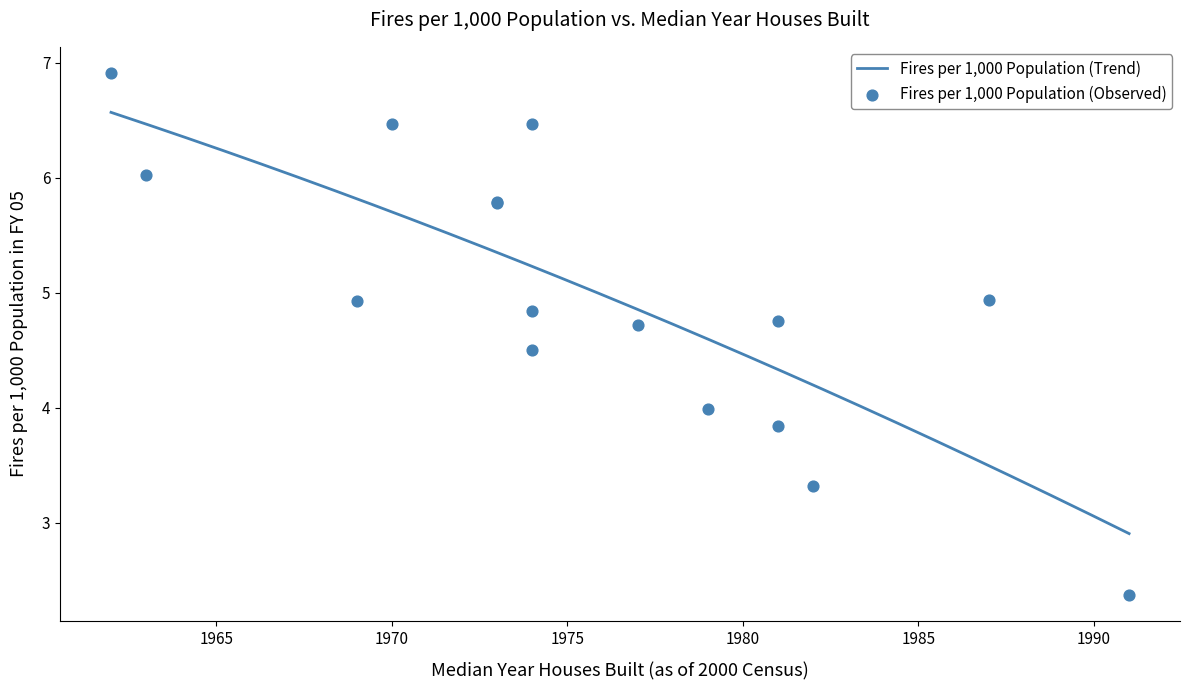

What is the minimum value for Fires per 1,000 Population (Trend)?

2.9